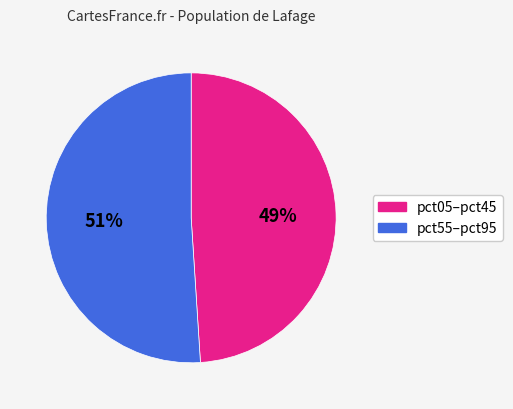

How many slices are in this pie chart?

2